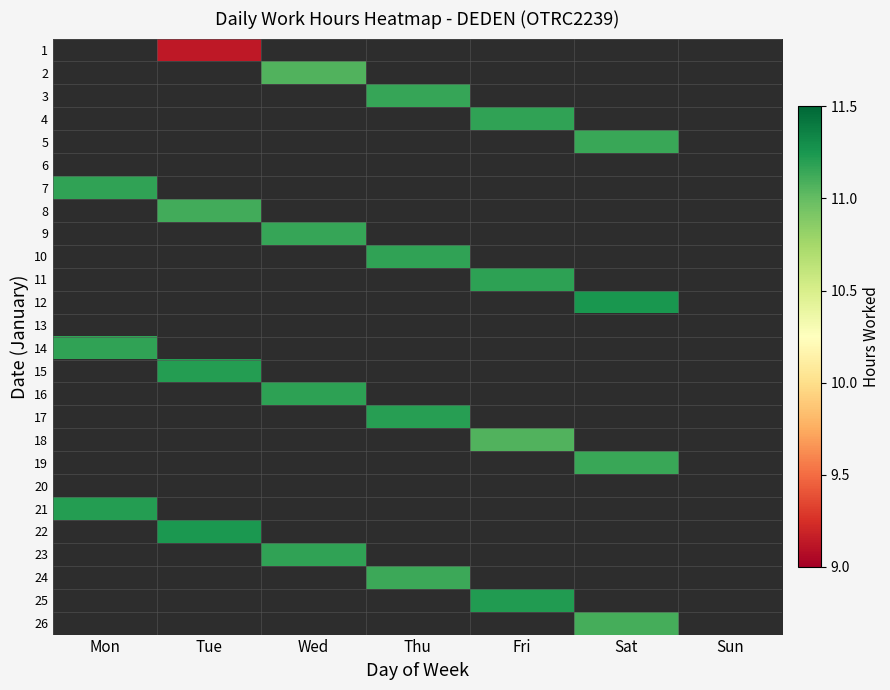

Which label corresponds to the largest value in the chart?

Sat